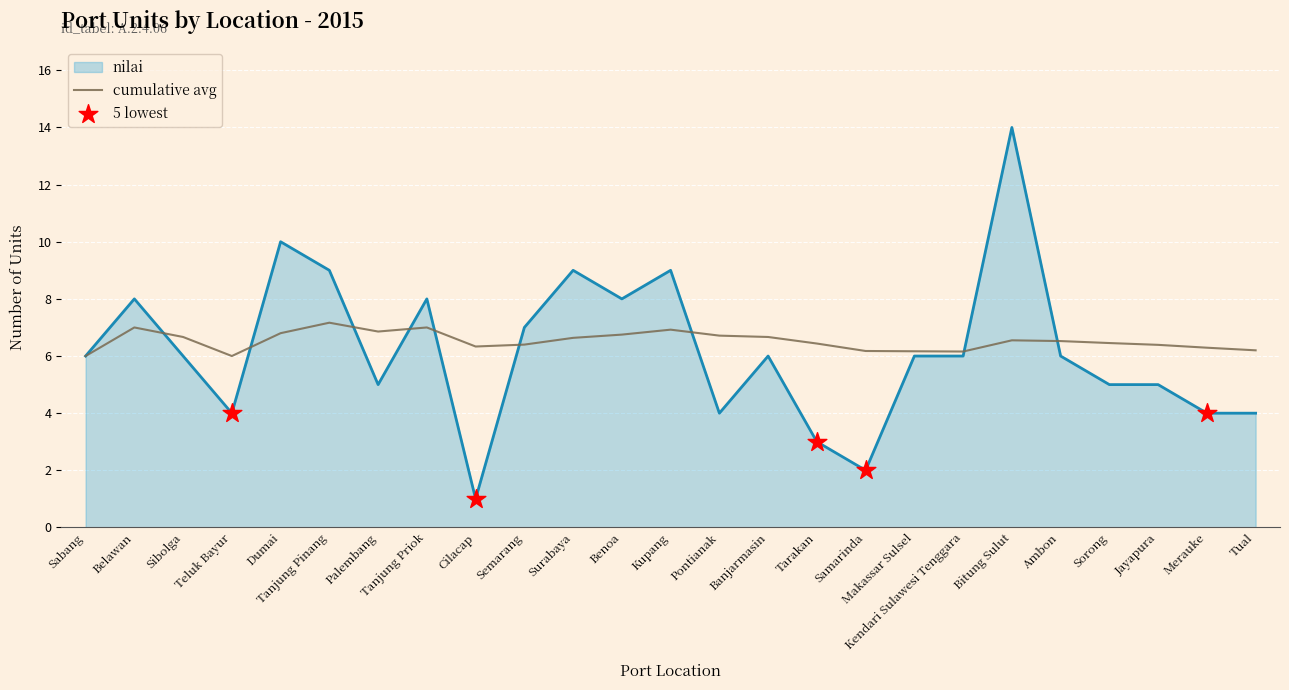

Which series has the widest spread of values?

nilai